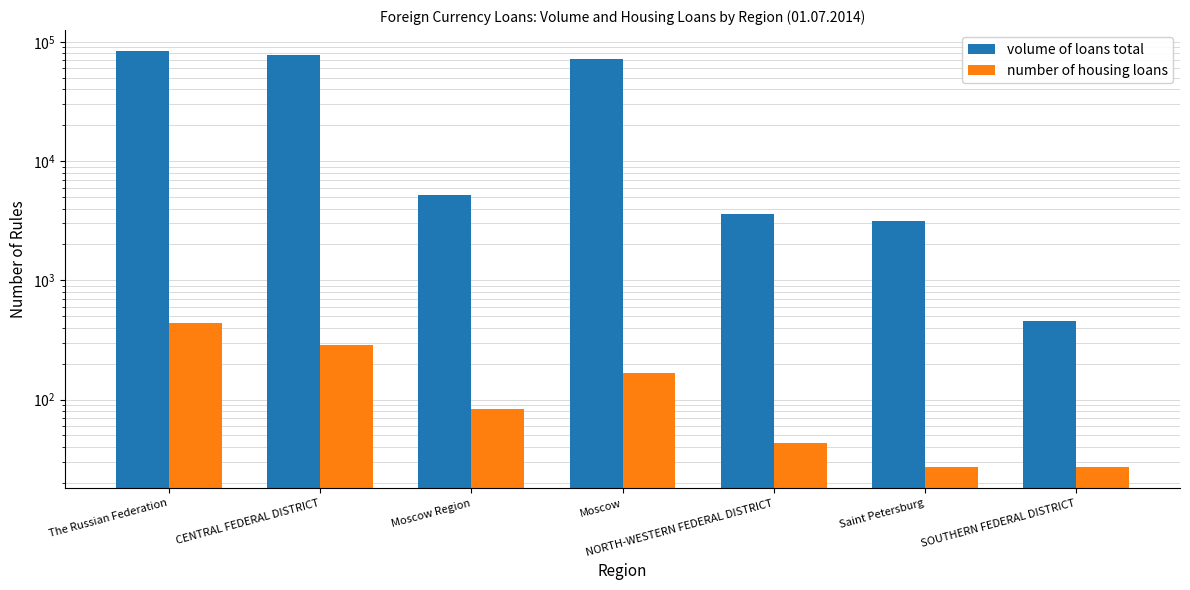

What is the spread (max minus min) of values at Saint Petersburg?

3100